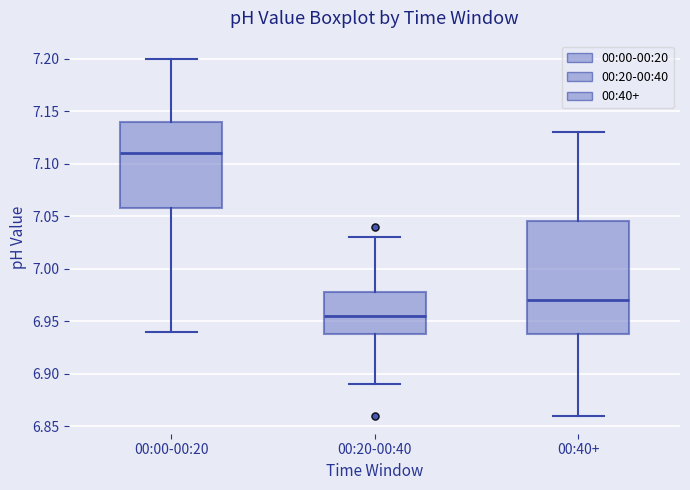

Where does the upper whisker of the box for 00:00-00:20 end on the y-axis? The values are not printed on the chart, so give them approximately, as read against the axis.

7.200